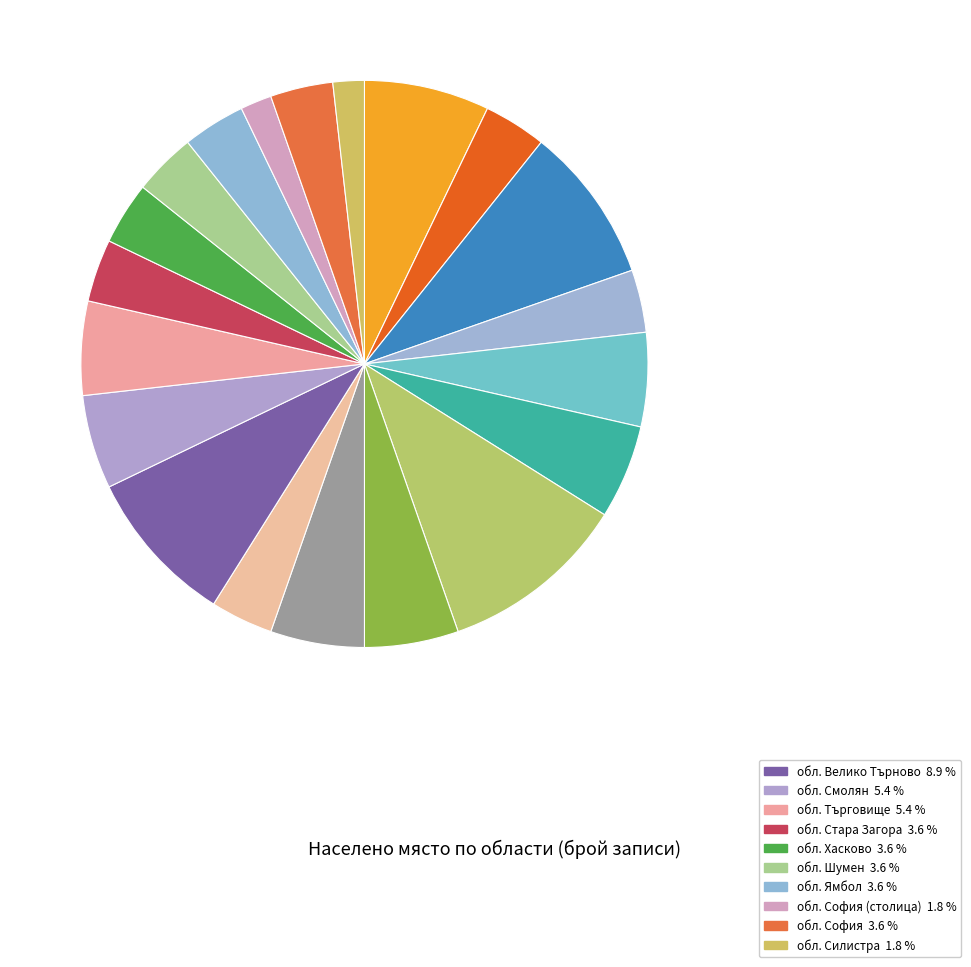

Is there any slice that represents more than half of the pie?

No